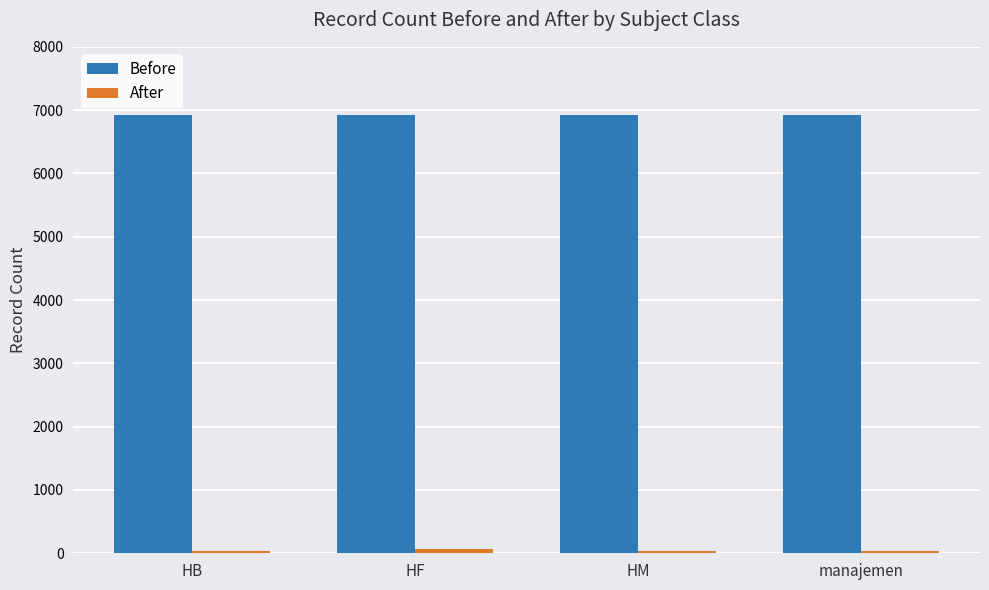

What is the average value of the Before series?

6929